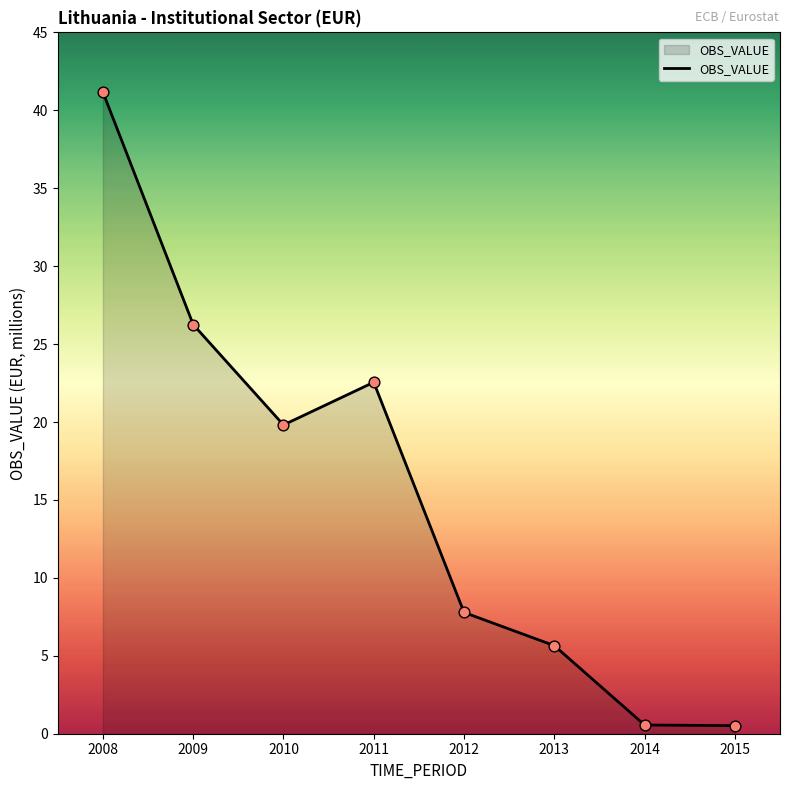

Between 2014 and 2009, which is larger?

2009